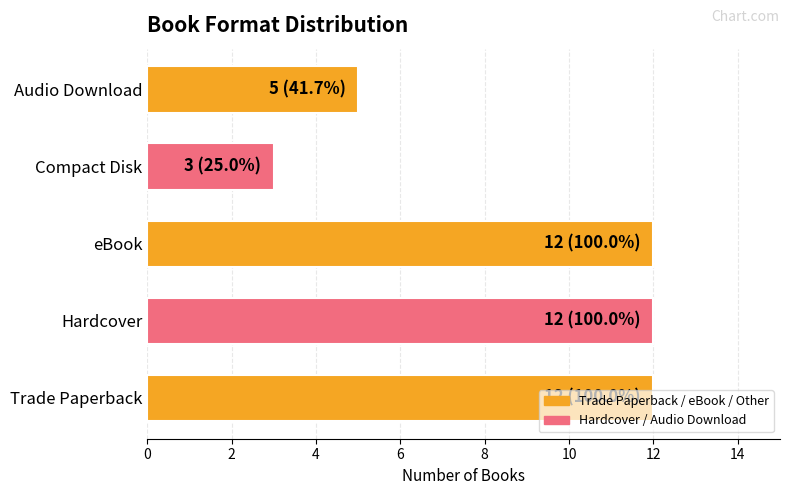

The chart shows a value of 3 at Compact Disk. True or false?

True